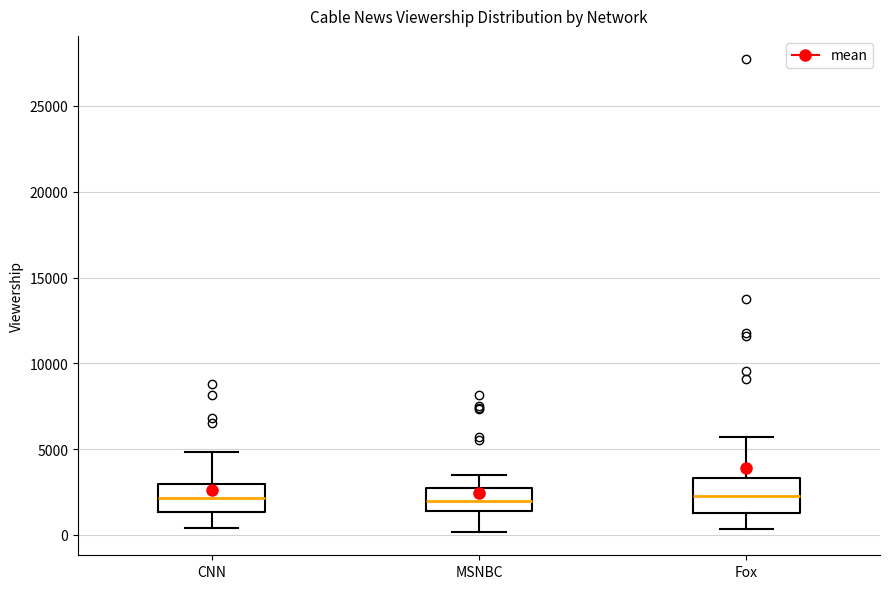

Where does the upper whisker of the box for MSNBC end on the y-axis? The values are not printed on the chart, so give them approximately, as read against the axis.

3500